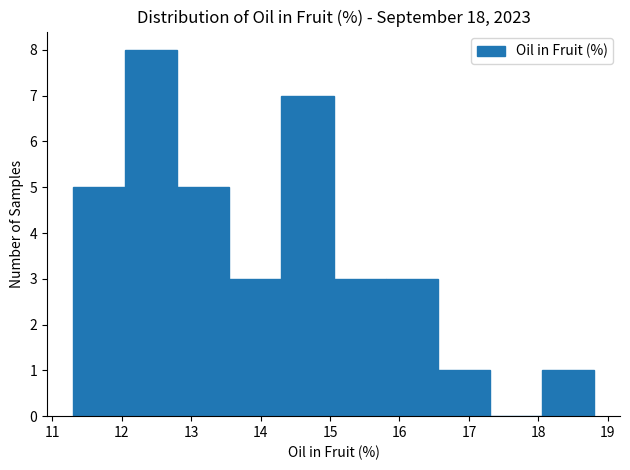

How tall is the bar that spans 15.80 to 16.55 on the x-axis? Neither the bar edges nor the heights are printed on the chart, so give them approximately, as read against the axes.

3